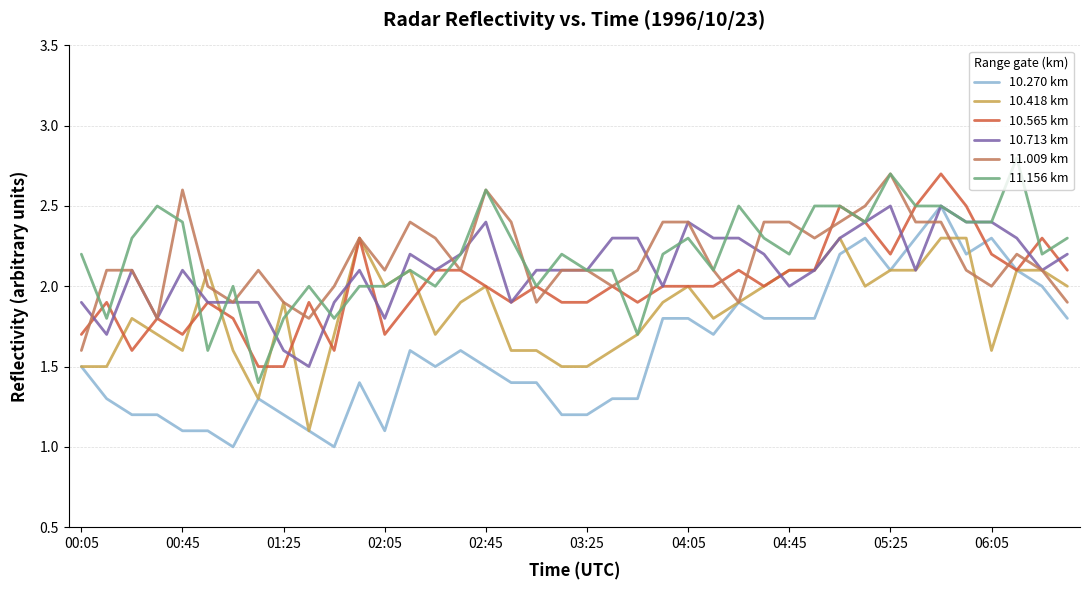

What is the greatest value displayed?

2.8